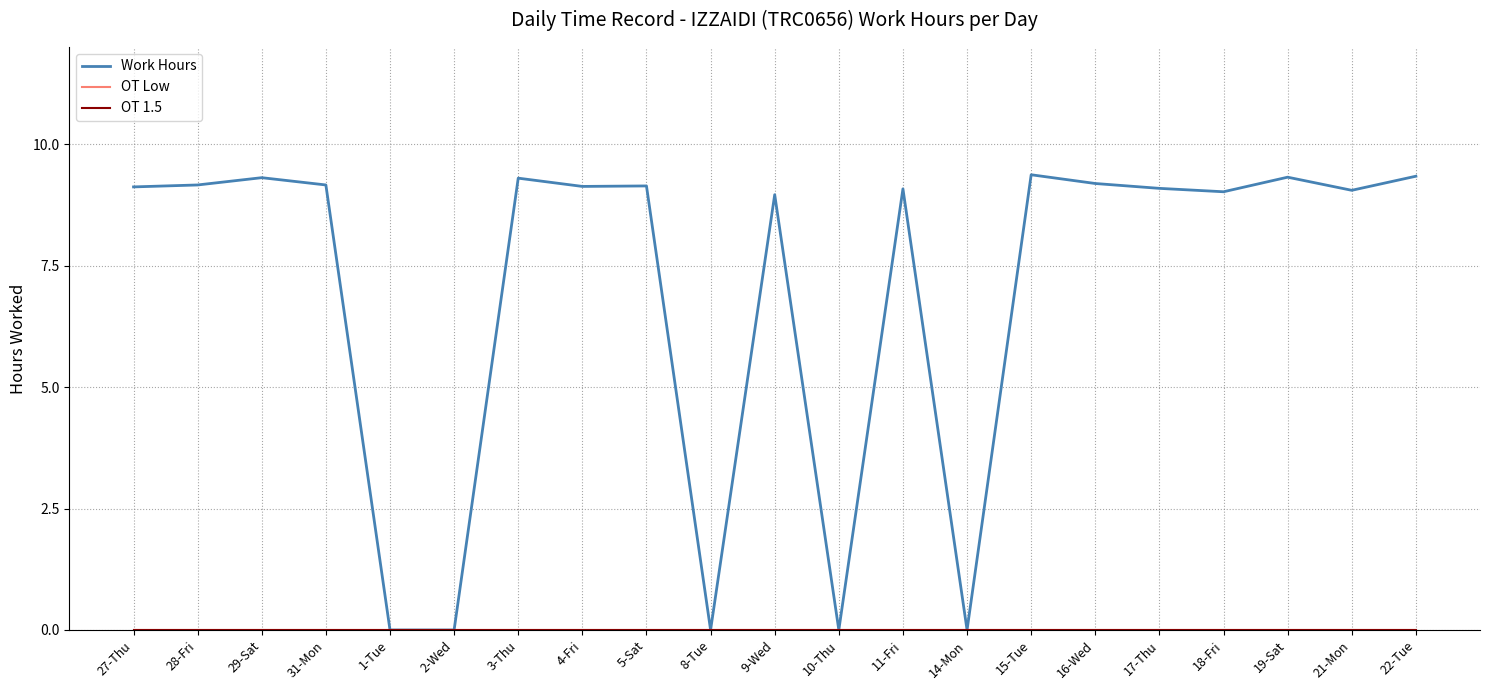

True or false: OT Low and Work Hours cross at least once.

False